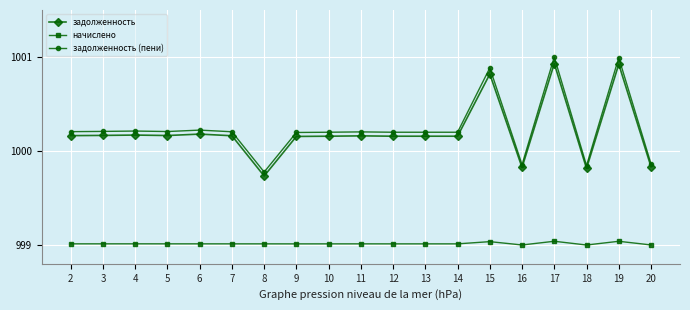

Which category has the lowest value in the задолженность (пени) series?

8